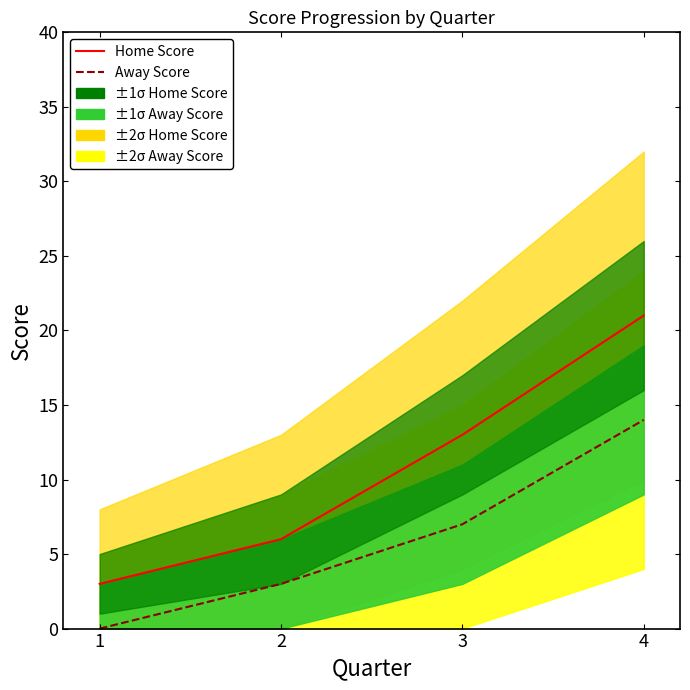

Is the value of Away Score at 1 greater than the value of Home Score at 3?

No